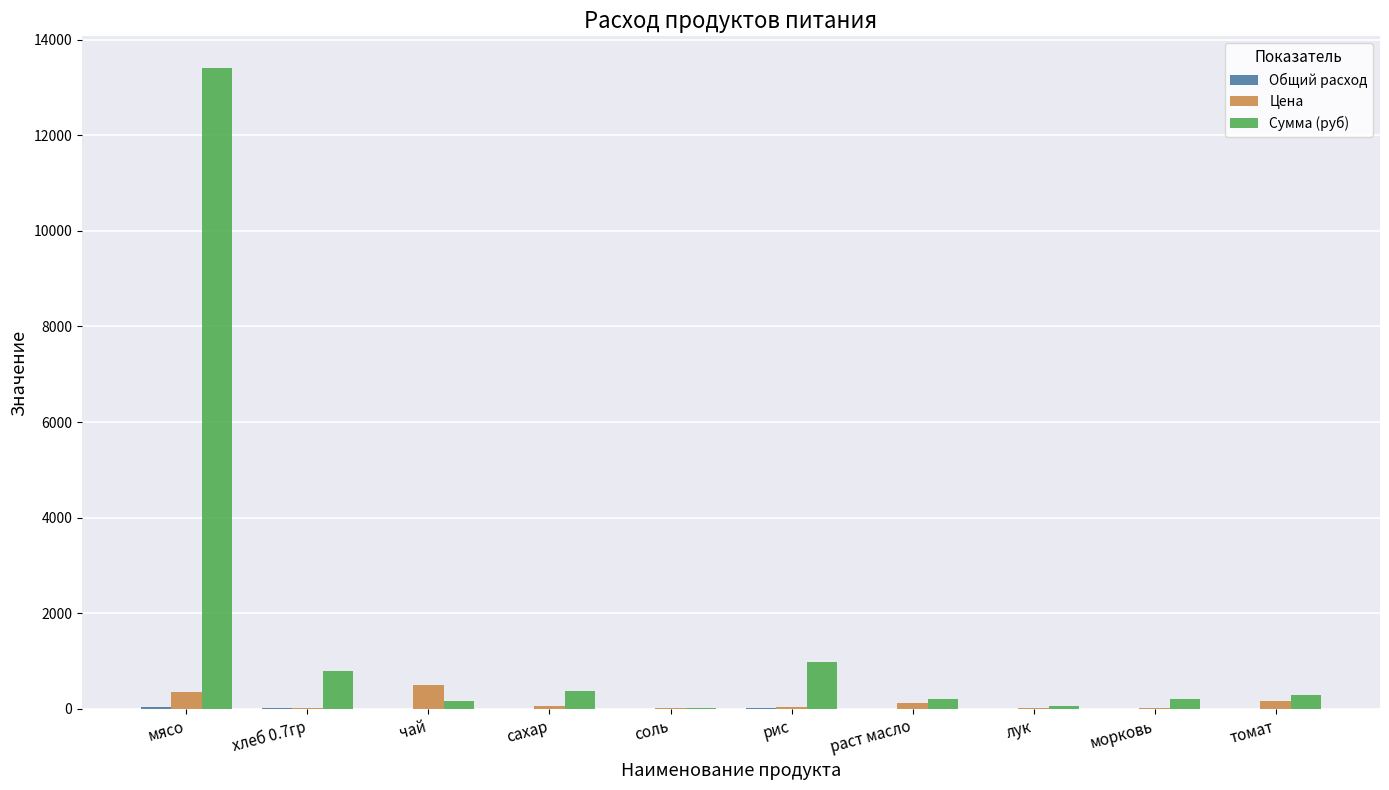

What is the sum of all Сумма (руб) values?

16508.1